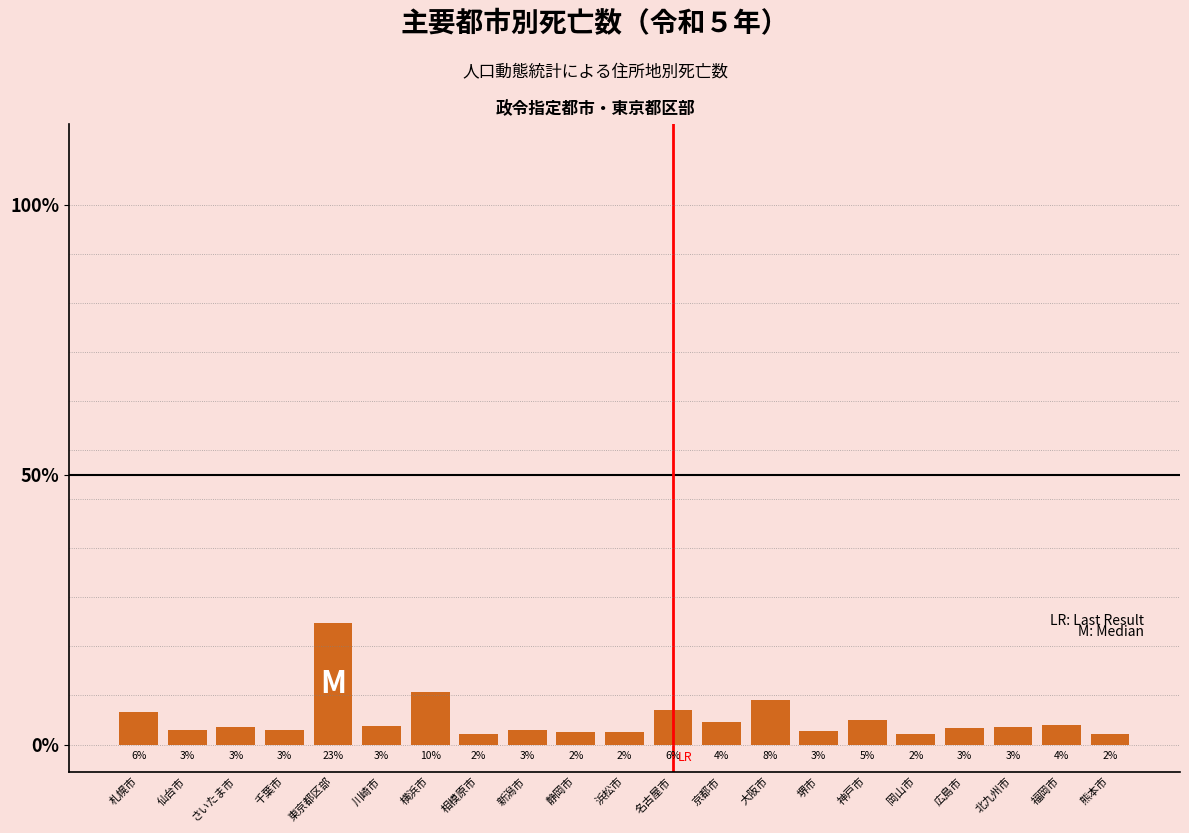

Are the bars horizontal?

No